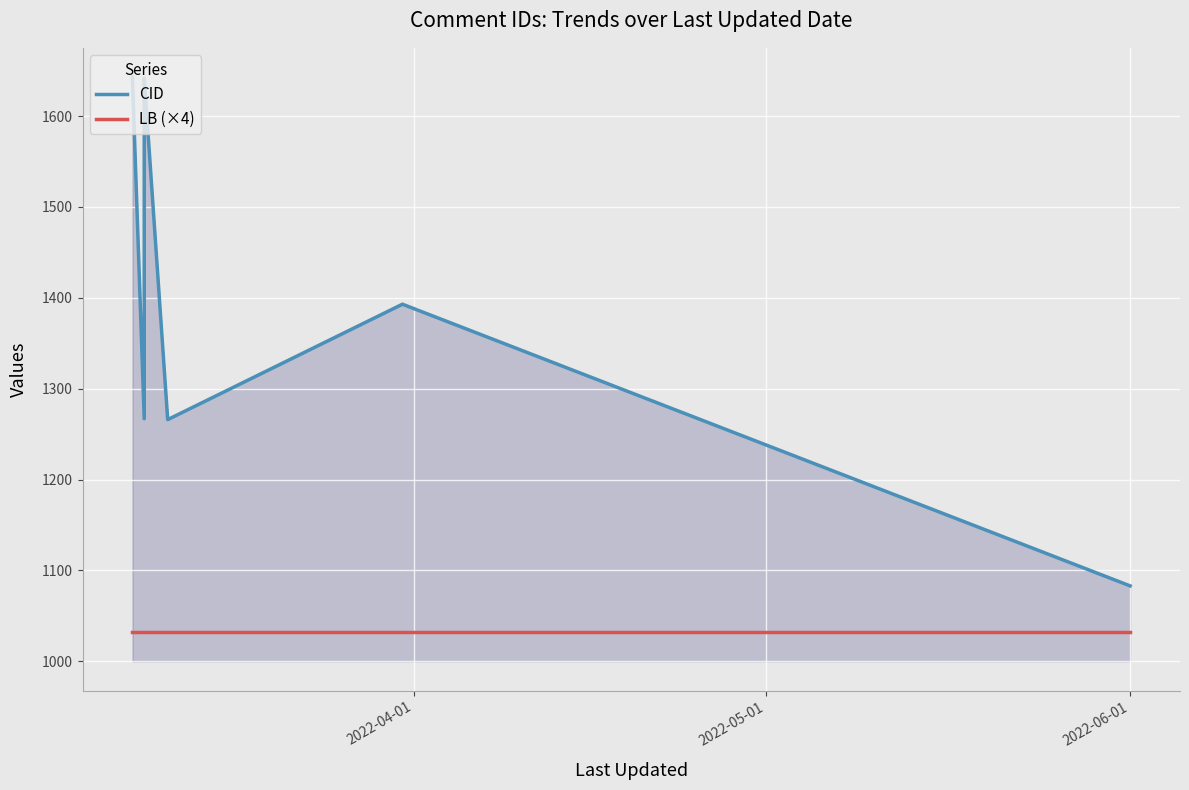

List the series in order of their peak value, lowest first.

LB (×4), CID